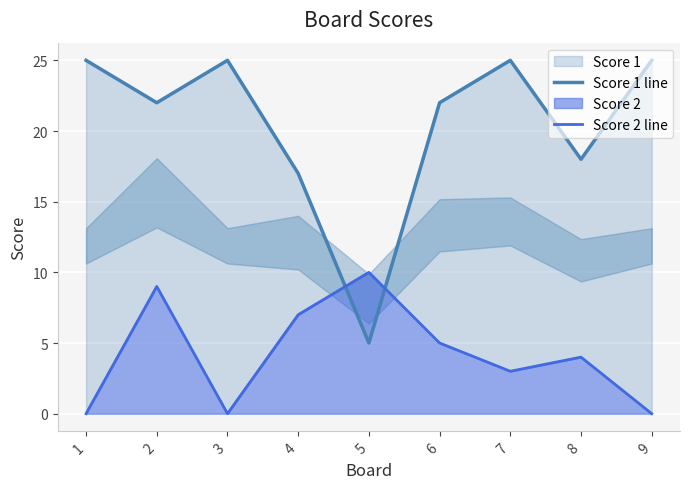

The Score 2 line series shows 5 at 7. True or false?

False